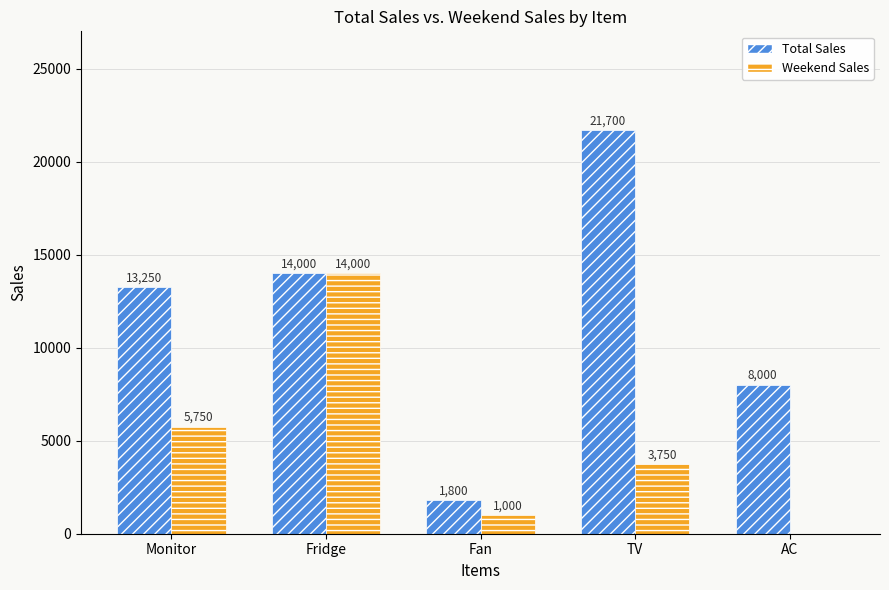

How many values in Weekend Sales are above zero?

4